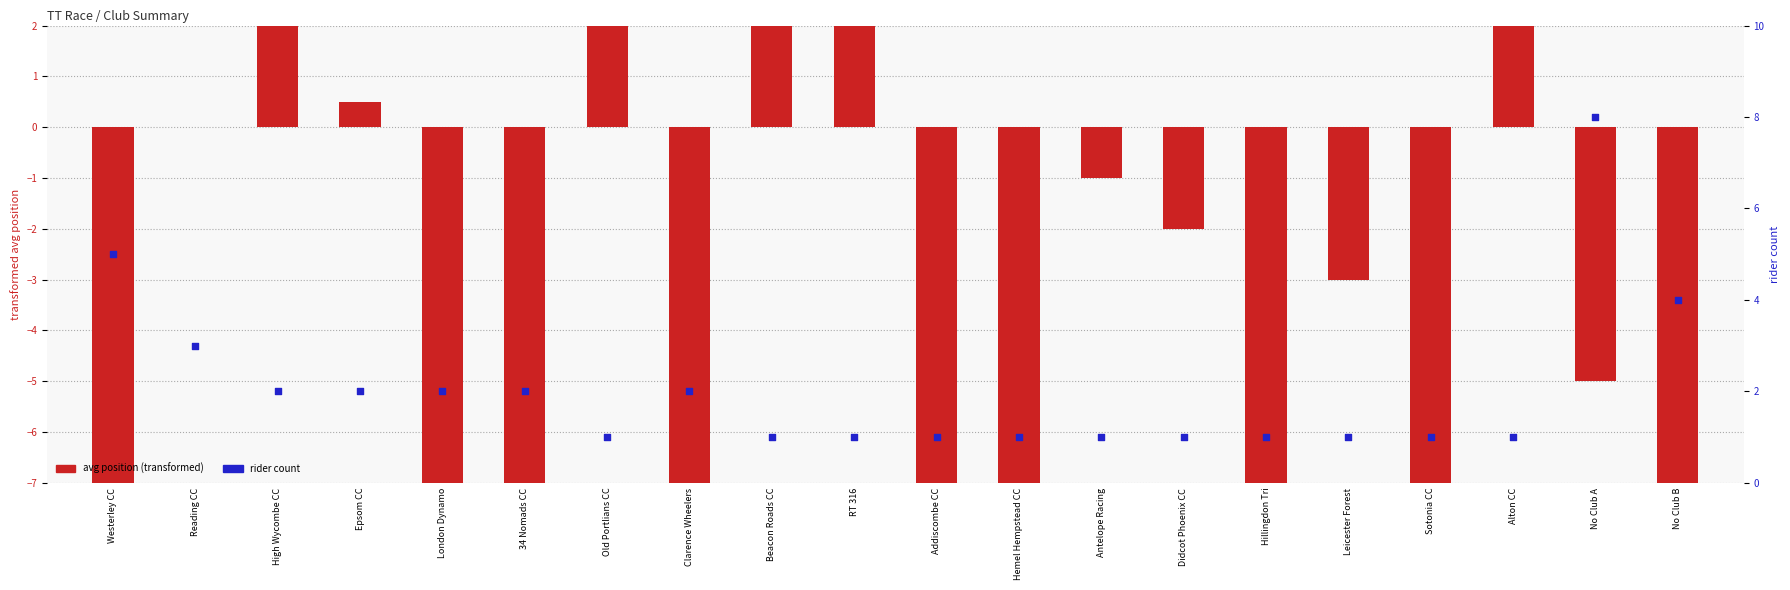

What are all the series names shown in the legend?

avg position (transformed), rider count